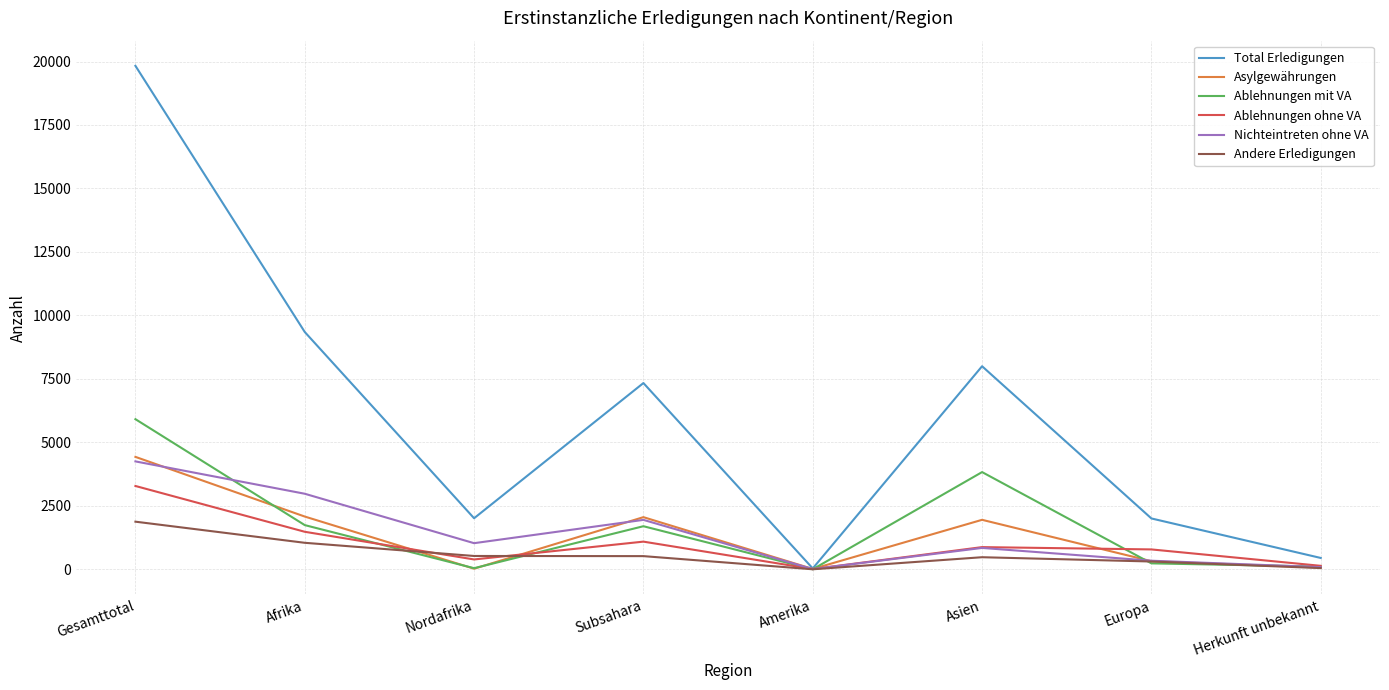

Is it true that Total Erledigungen equals 19830 at Gesamttotal?

True